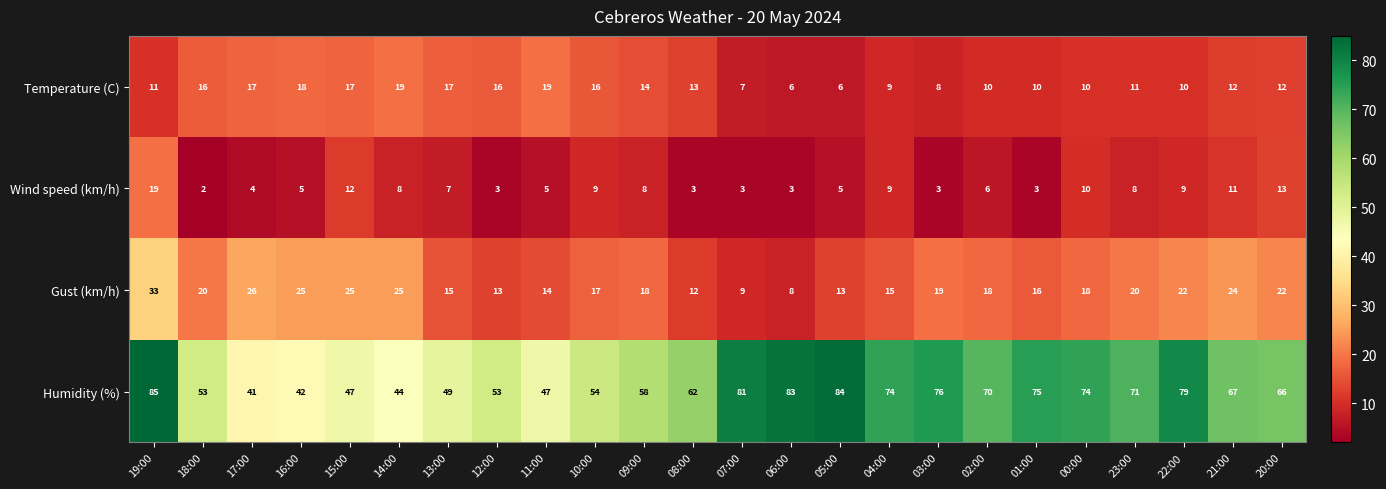

Which series has the largest total across all categories?

Humidity (%)